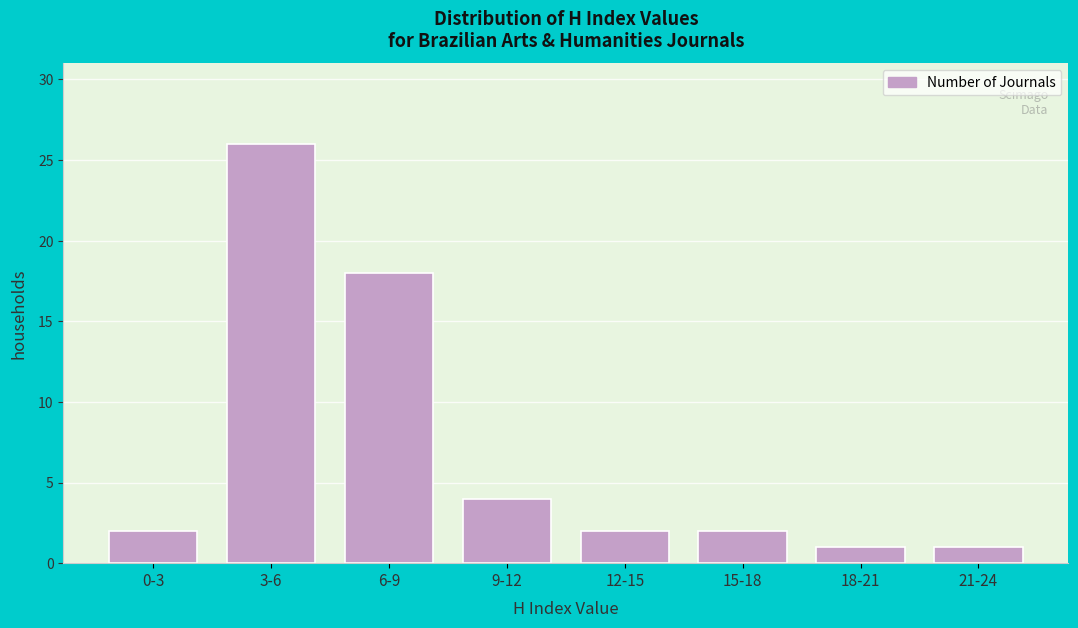

Reading left to right, extract all data points from this chart.

2	26	18	4	2	2	1	1